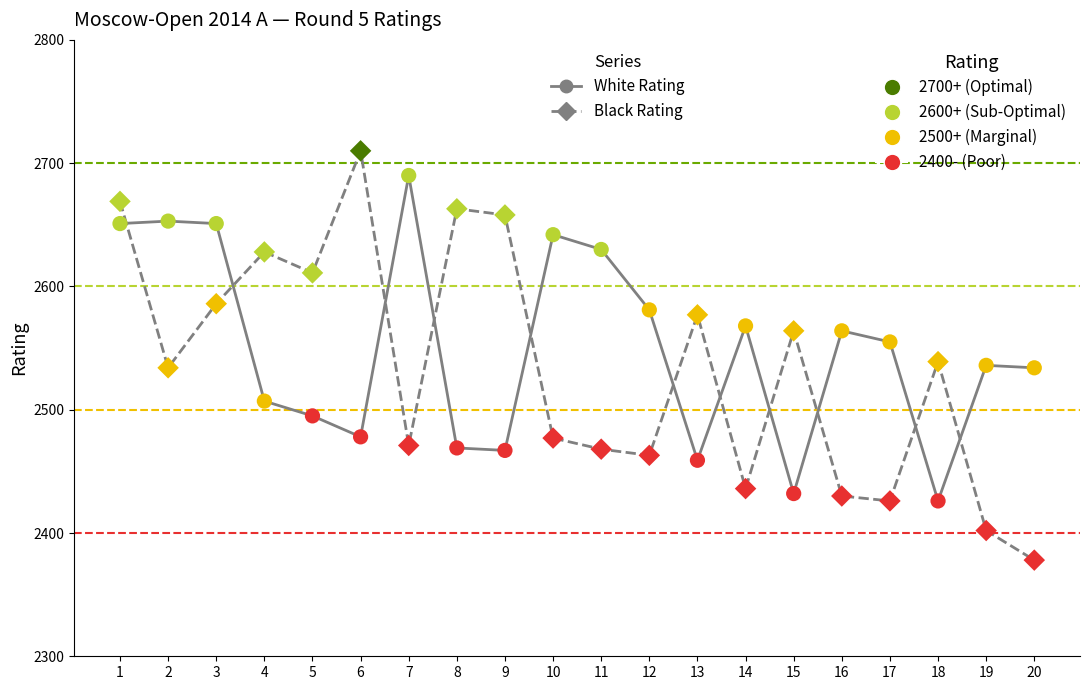

Which series reaches the maximum Y coordinate?

Black Rating